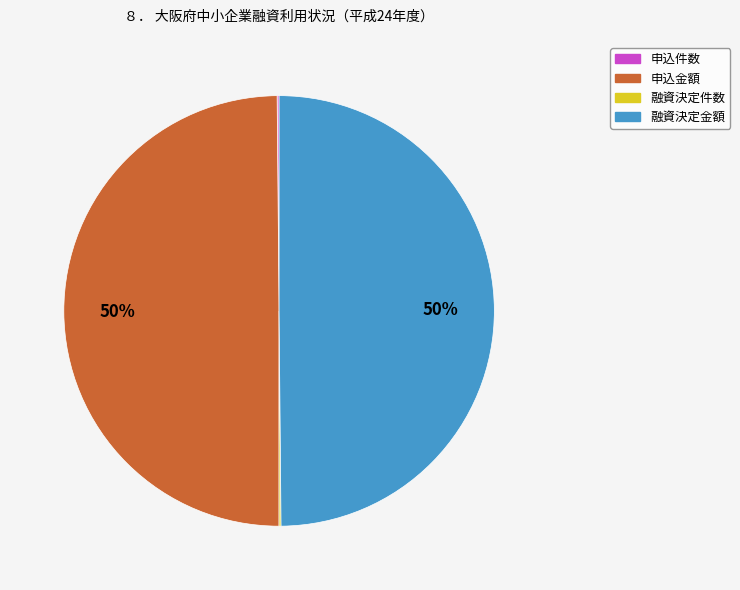

Combined, do 融資決定金額 and 申込金額 account for over 50%?

Yes